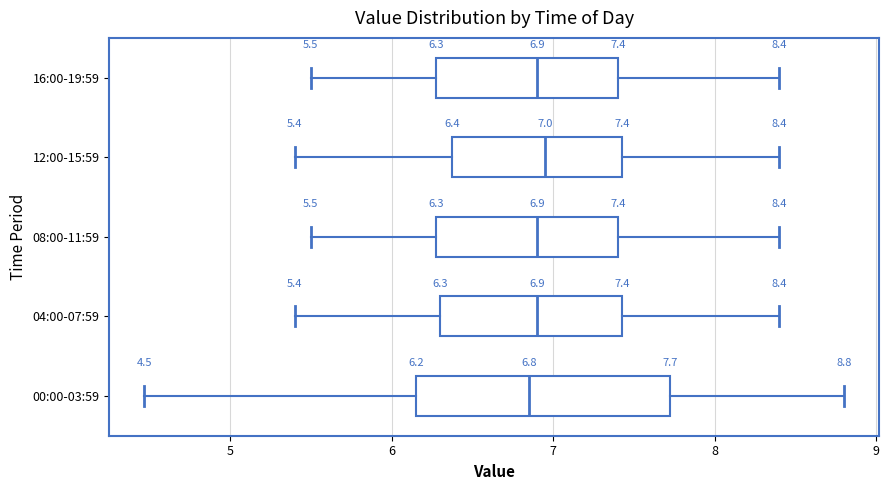

Which box is the widest, from its left edge to its right edge?

00:00-03:59